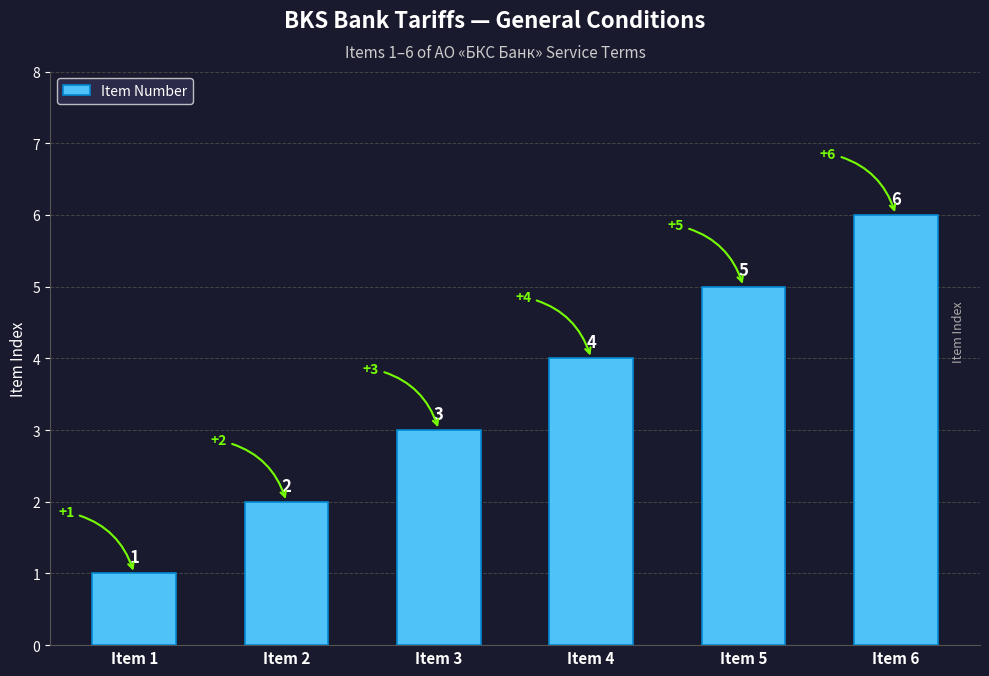

Reading left to right, extract all data points from this chart.

1	2	3	4	5	6